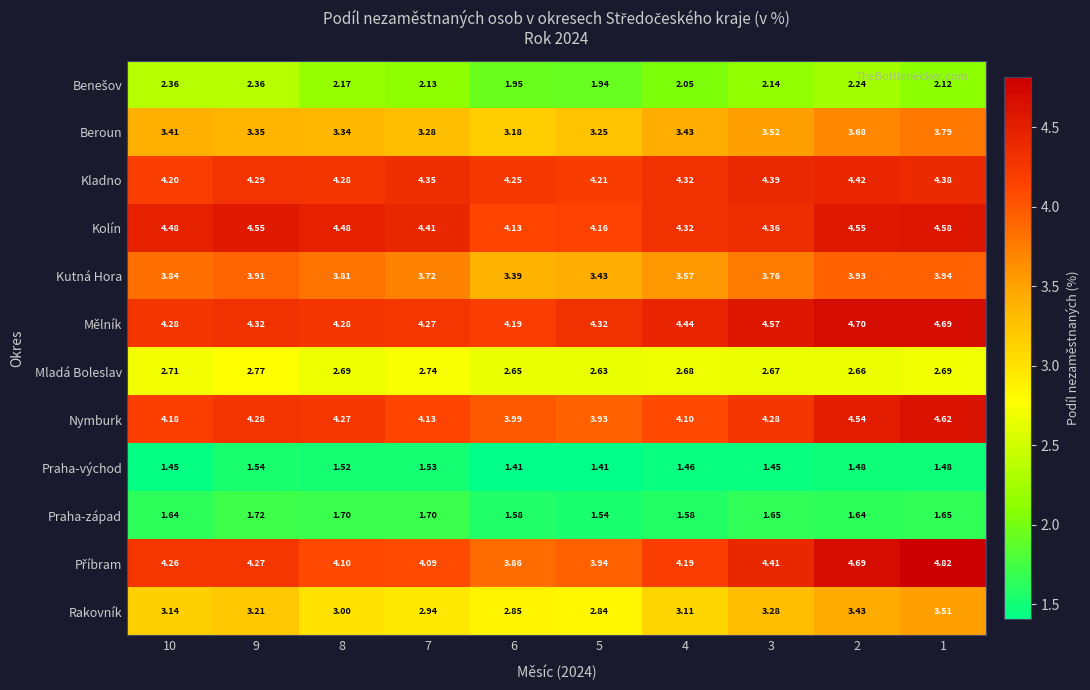

Which series has the largest total across all categories?

Mělník